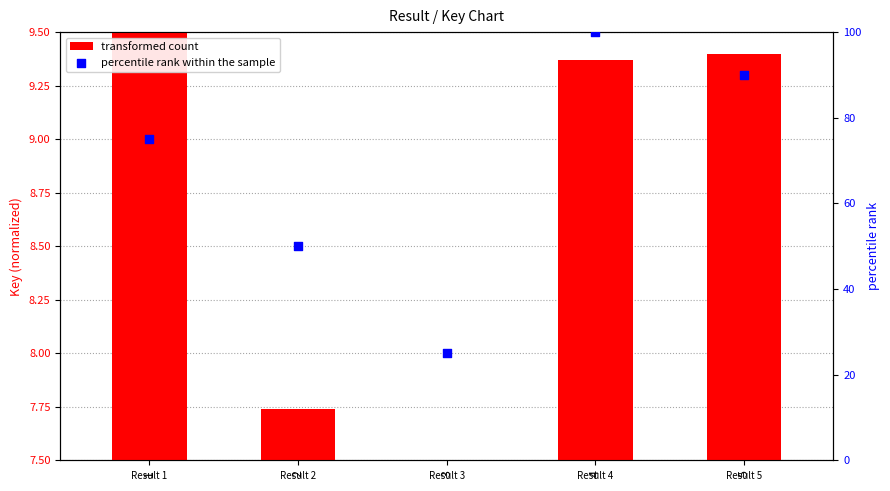

Which series has the largest Y range (max minus min)?

percentile rank within the sample